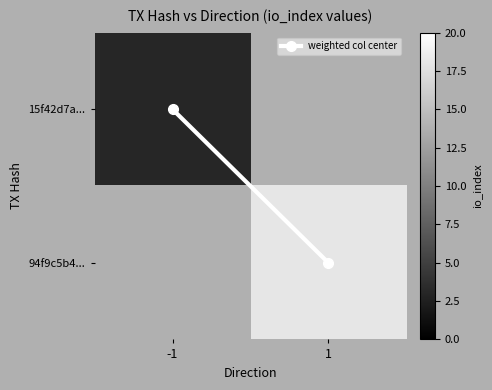

Rank the categories by 15f42d7a... value from lowest to highest.

-1, 1